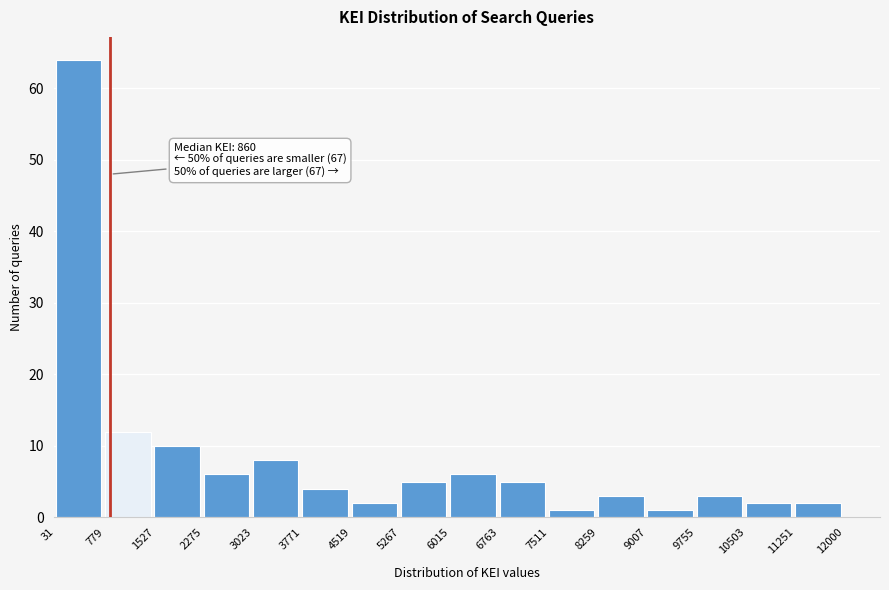

Over which range of the x-axis is the bar tallest?

31 to 779